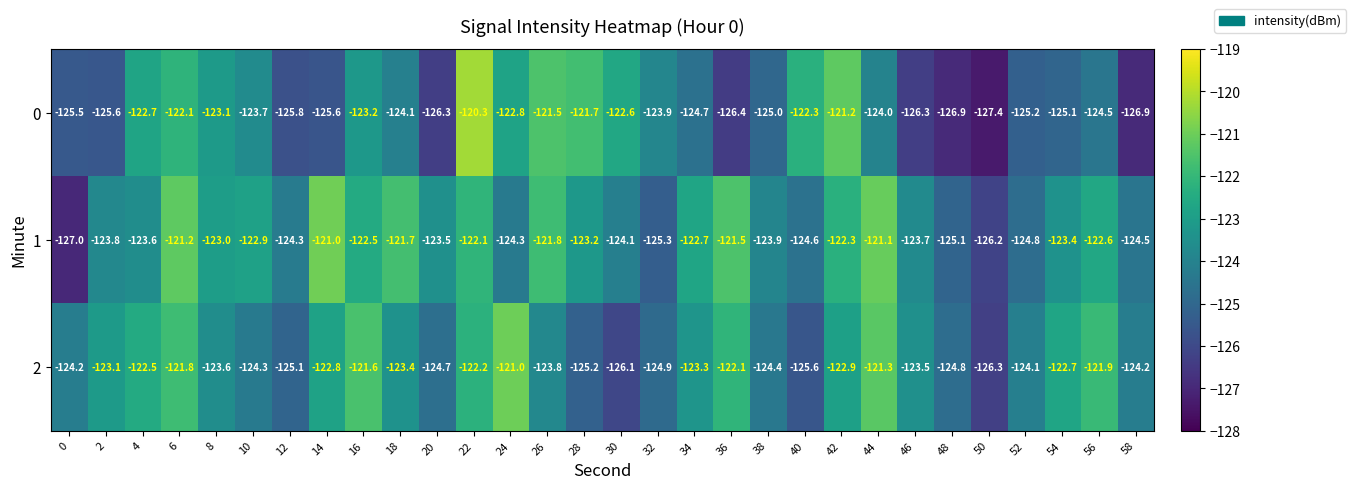

How many series are shown in this chart?

3